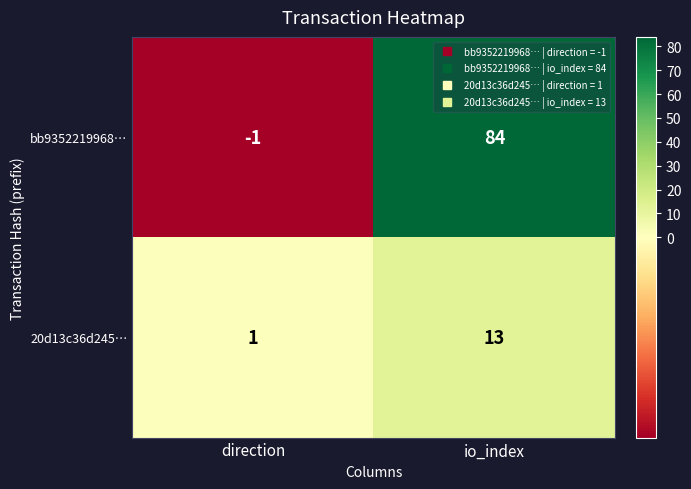

At direction, list the series in order from smallest to largest.

bb9352219968…, 20d13c36d245…